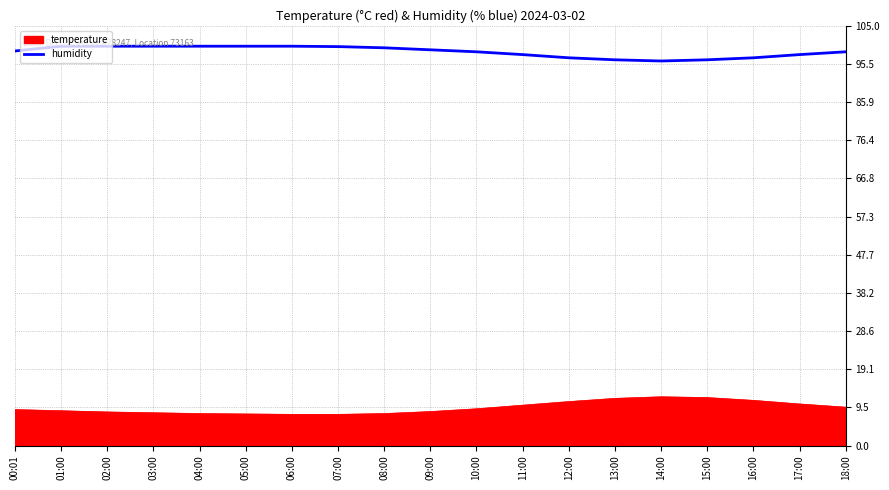

True or false: temperature has a value of 8.4 at 02:00.

True